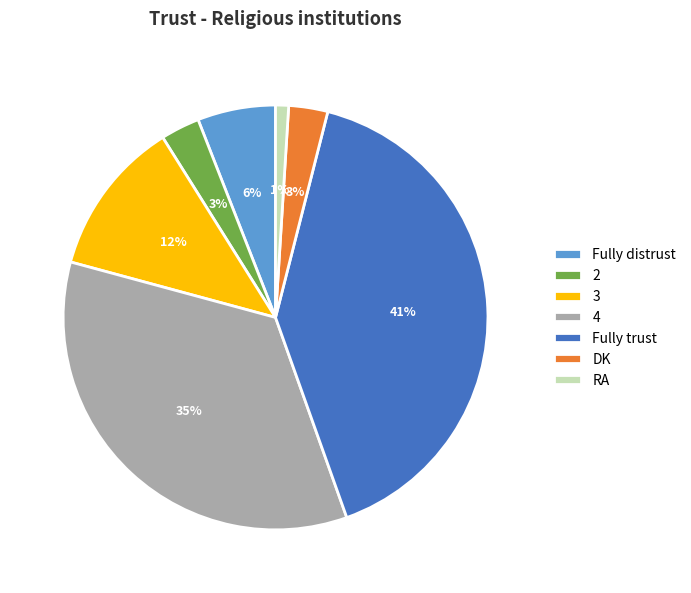

Does 4 represent more than half of the total?

No